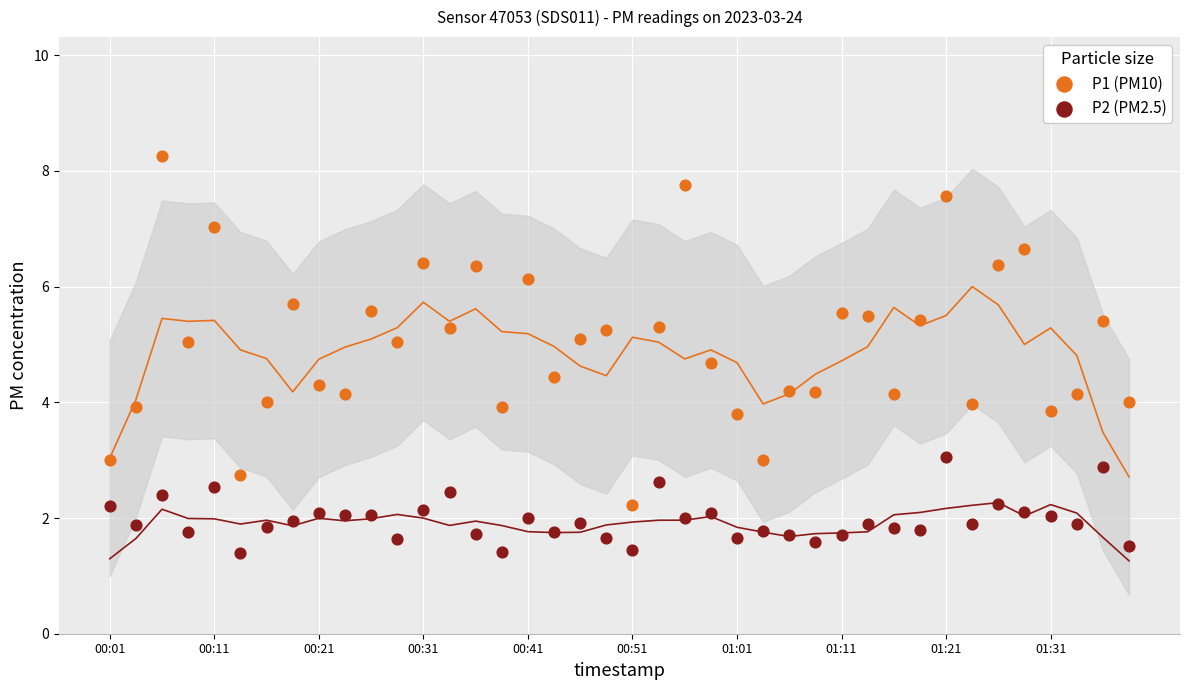

Which series reaches the maximum Y coordinate?

P1 (PM10)